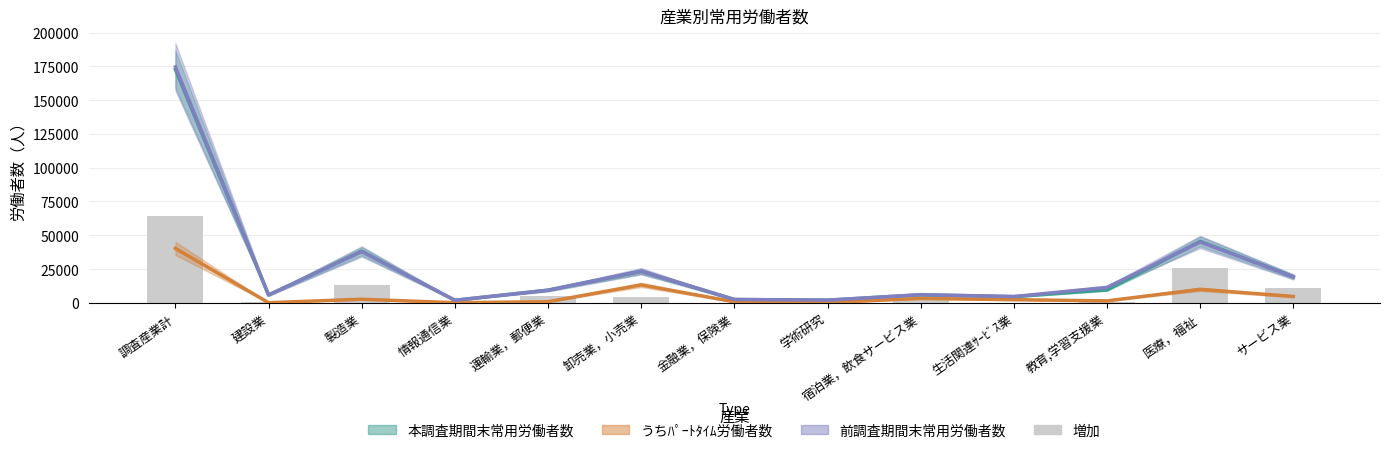

Reading left to right, extract all data points from this chart.

調査産業計=63900	建設業=330	製造業=13020	情報通信業=120	運輸業，郵便業=4890	卸売業，小売業=4080	金融業，保険業=0	学術研究=660	宿泊業，飲食サービス業=3420	生活関連ｻｰﾋﾞｽ業=120	教育,学習支援業=300	医療，福祉=26100	サービス業=10710